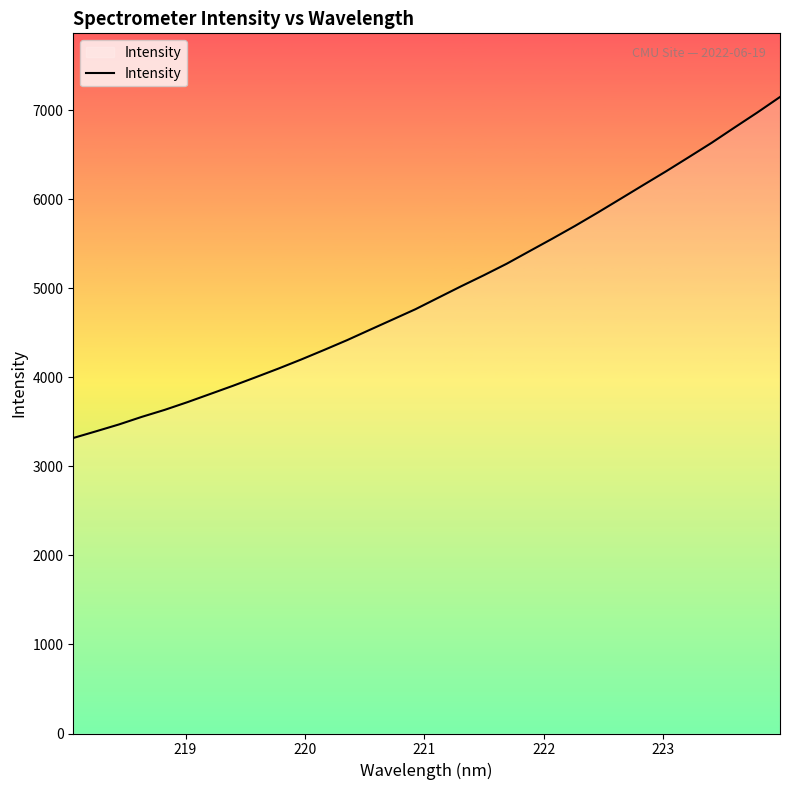

What is the maximum value shown in the chart?

7149.5